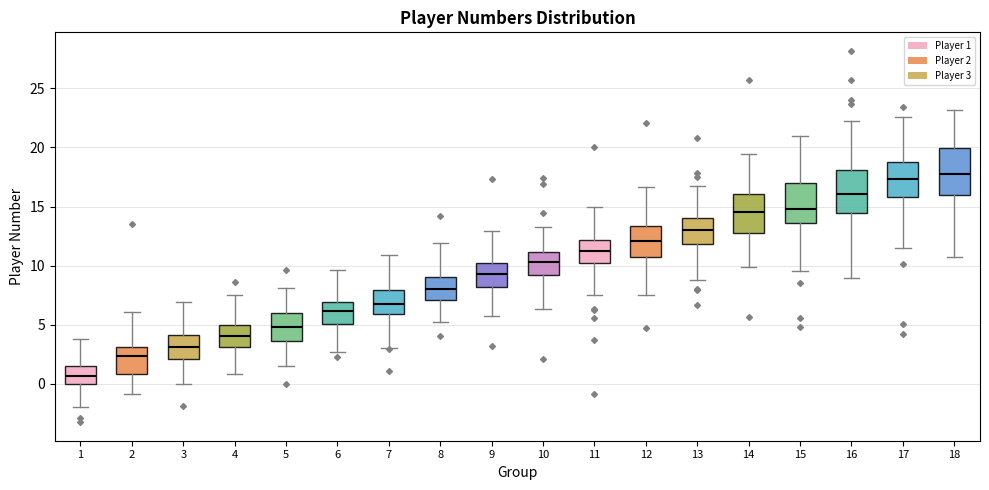

Where is the lower edge of the box at x = 7 on the y-axis? The values are not printed on the chart, so give them approximately, as read against the axis.

6.0